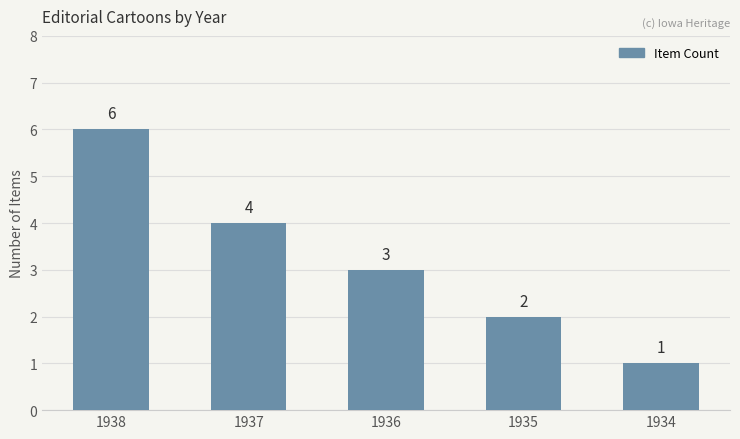

What is the difference between the maximum and minimum values?

5